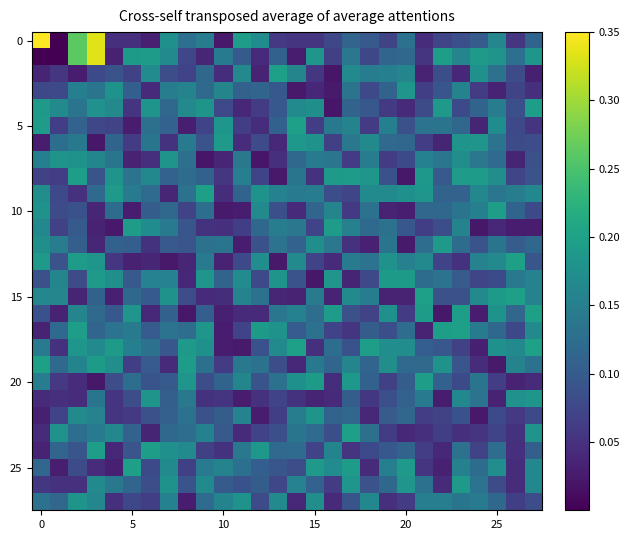

How many series are shown in this chart?

28